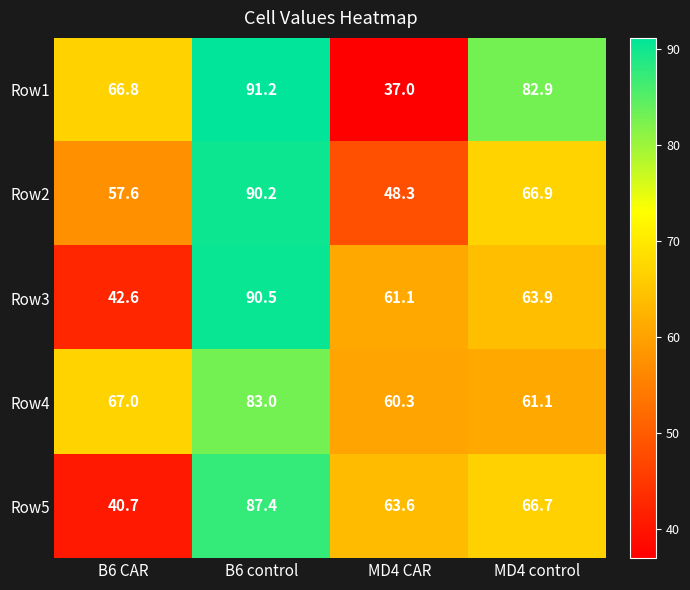

Which series has the widest spread of values?

Row1